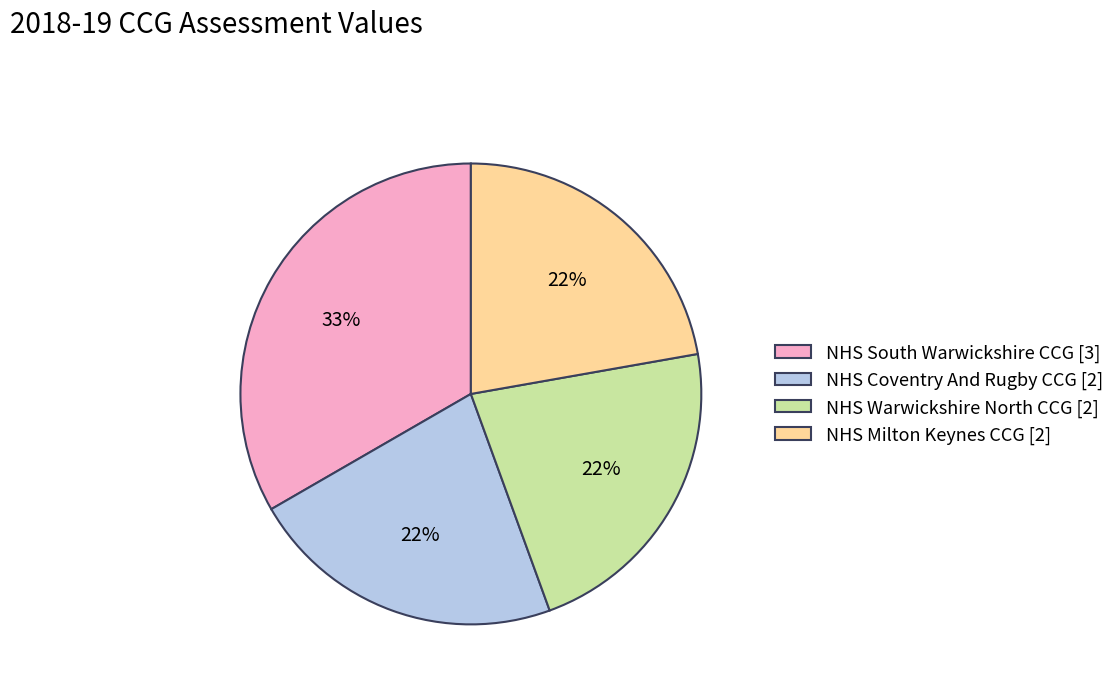

What is the ratio of the value at NHS Coventry And Rugby CCG to the value at NHS South Warwickshire CCG?

0.7